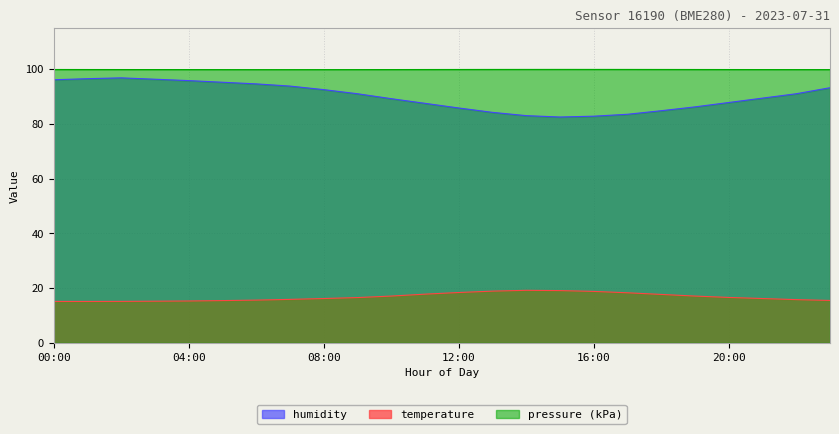

Reading left to right, what are all the values shown in this chart?

temperature: 00:00=15.1	01:00=15.1	02:00=15.2	03:00=15.2	04:00=15.3	05:00=15.4	06:00=15.6	07:00=15.9	08:00=16.2	09:00=16.6	10:00=17.1	11:00=17.8	12:00=18.4	13:00=18.9	14:00=19.2	15:00=19.1	16:00=18.8	17:00=18.3	18:00=17.7	19:00=17.1	20:00=16.6	21:00=16.2	22:00=15.8	23:00=15.5
humidity: 00:00=96.1	01:00=96.5	02:00=96.8	03:00=96.3	04:00=95.8	05:00=95.2	06:00=94.6	07:00=93.8	08:00=92.5	09:00=91.0	10:00=89.2	11:00=87.5	12:00=85.8	13:00=84.2	14:00=83.0	15:00=82.5	16:00=82.8	17:00=83.5	18:00=84.8	19:00=86.2	20:00=87.8	21:00=89.4	22:00=91.0	23:00=93.2
pressure: 00:00=99.9	01:00=99.8	02:00=99.8	03:00=99.8	04:00=99.8	05:00=99.8	06:00=99.8	07:00=99.8	08:00=99.8	09:00=99.8	10:00=99.8	11:00=99.8	12:00=99.9	13:00=99.9	14:00=99.9	15:00=99.9	16:00=99.9	17:00=99.9	18:00=99.9	19:00=99.9	20:00=99.8	21:00=99.8	22:00=99.8	23:00=99.8